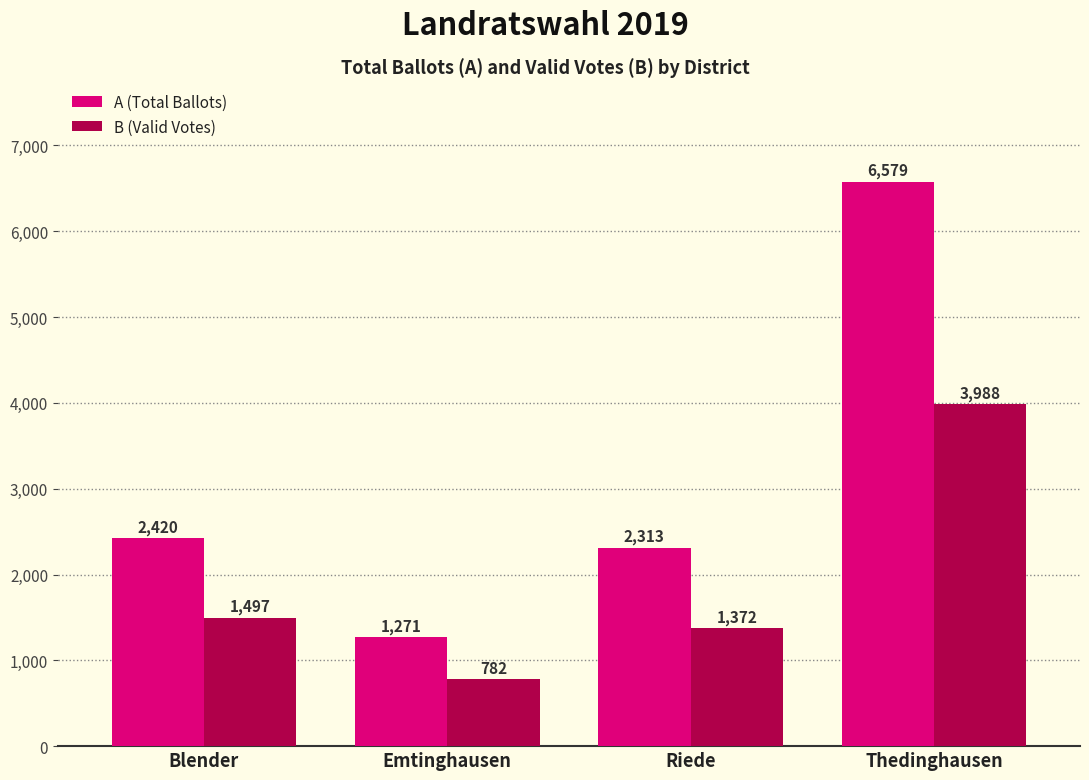

Reading left to right, transcribe all the data shown in this chart.

A (Total Ballots): Blender=2420	Emtinghausen=1271	Riede=2313	Thedinghausen=6579
B (Valid Votes): Blender=1497	Emtinghausen=782	Riede=1372	Thedinghausen=3988